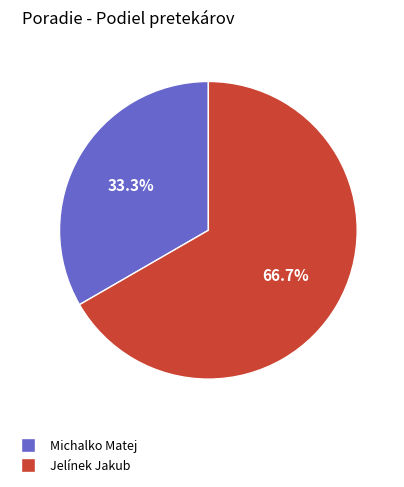

Rank the categories by value from highest to lowest.

Jelínek Jakub, Michalko Matej